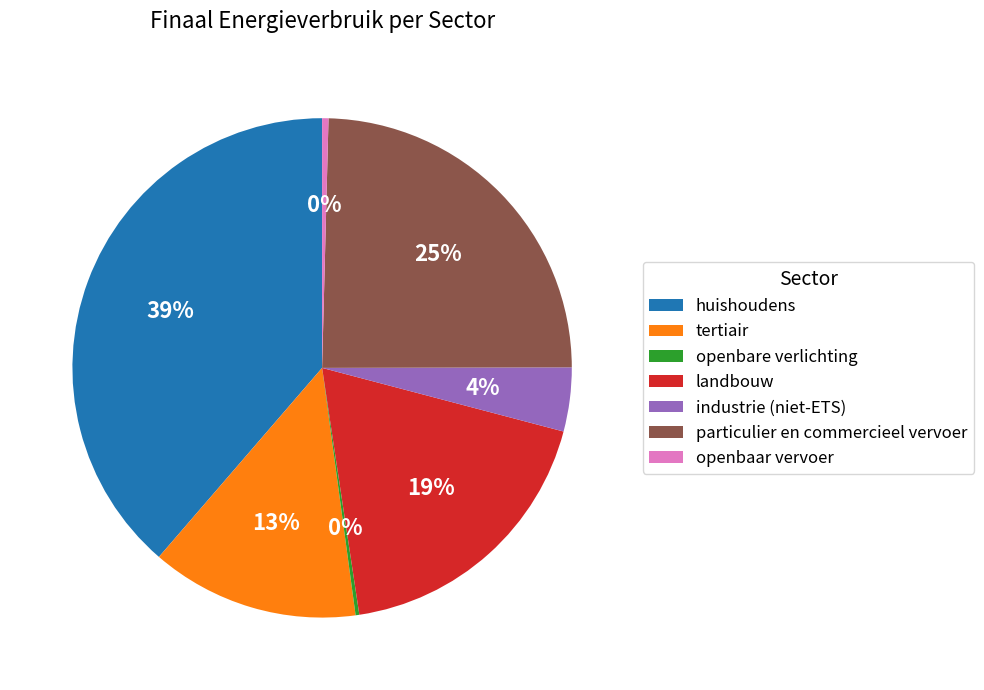

What is the largest slice in the pie chart?

huishoudens